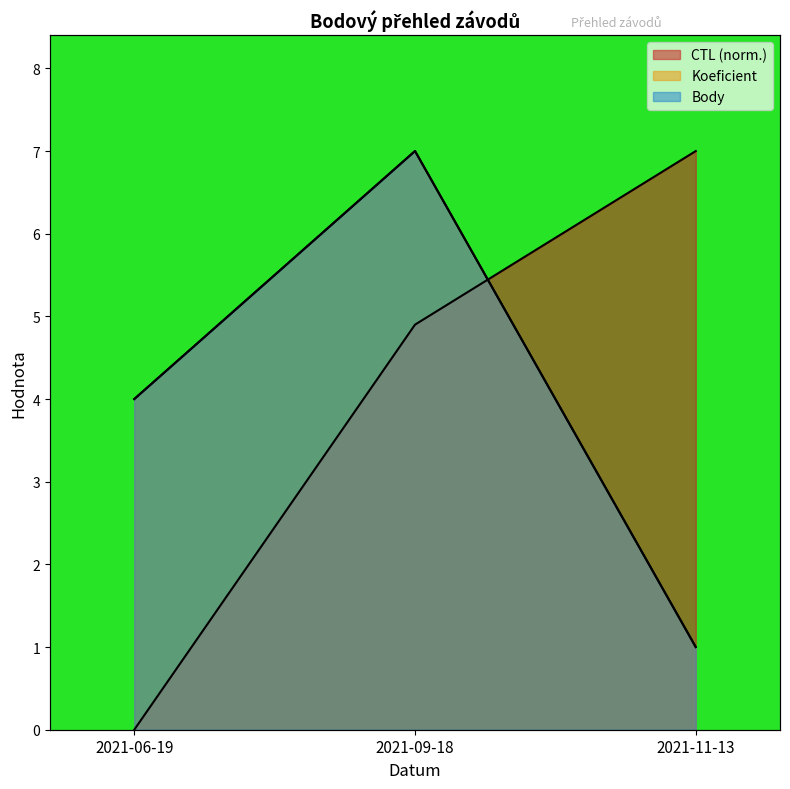

What is the average value of the Koeficient series?

4.0